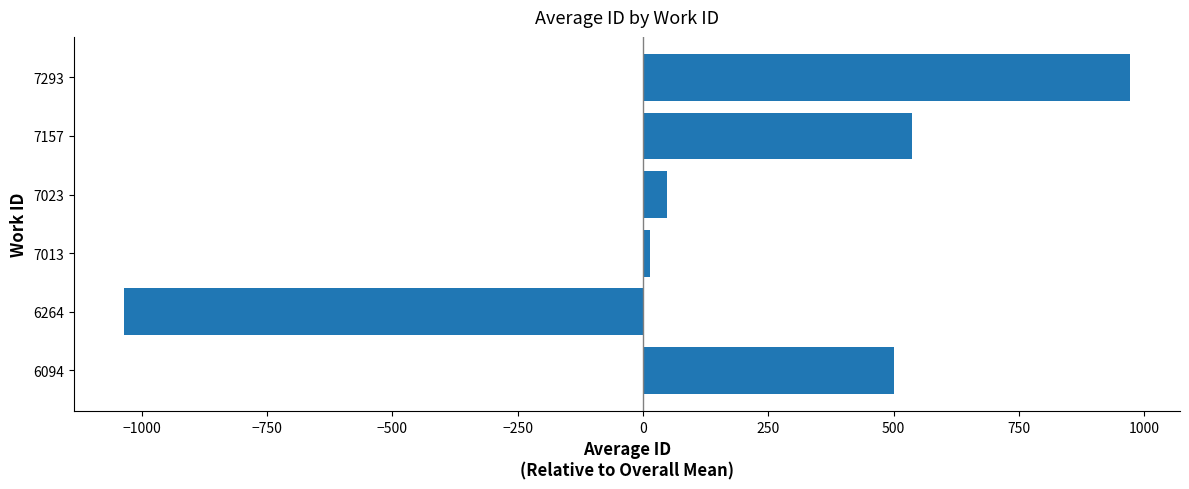

Is it true that the value at 7157 is 536.1?

True